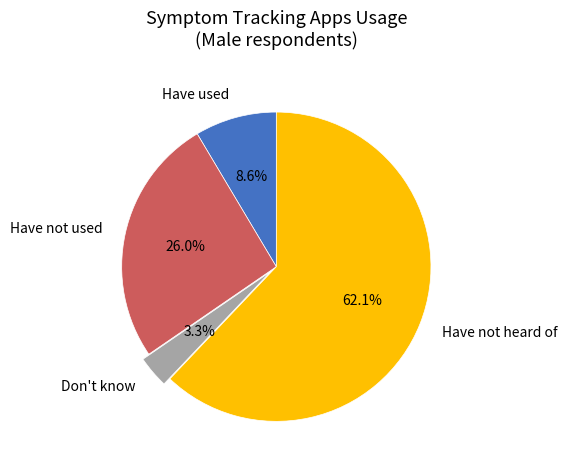

To the nearest percent, what is the combined percentage of Have not heard of and Have used?

71%